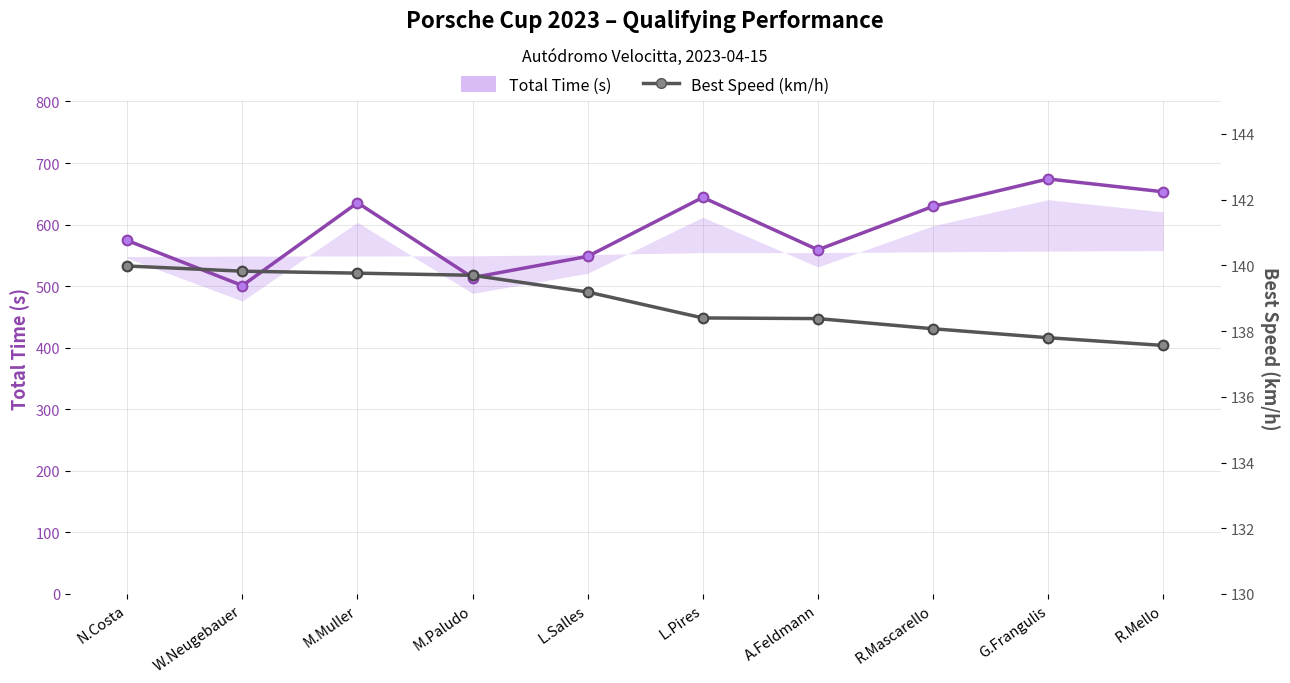

The value of Total Time (s) at R.Mascarello is 229.9. True or false?

False